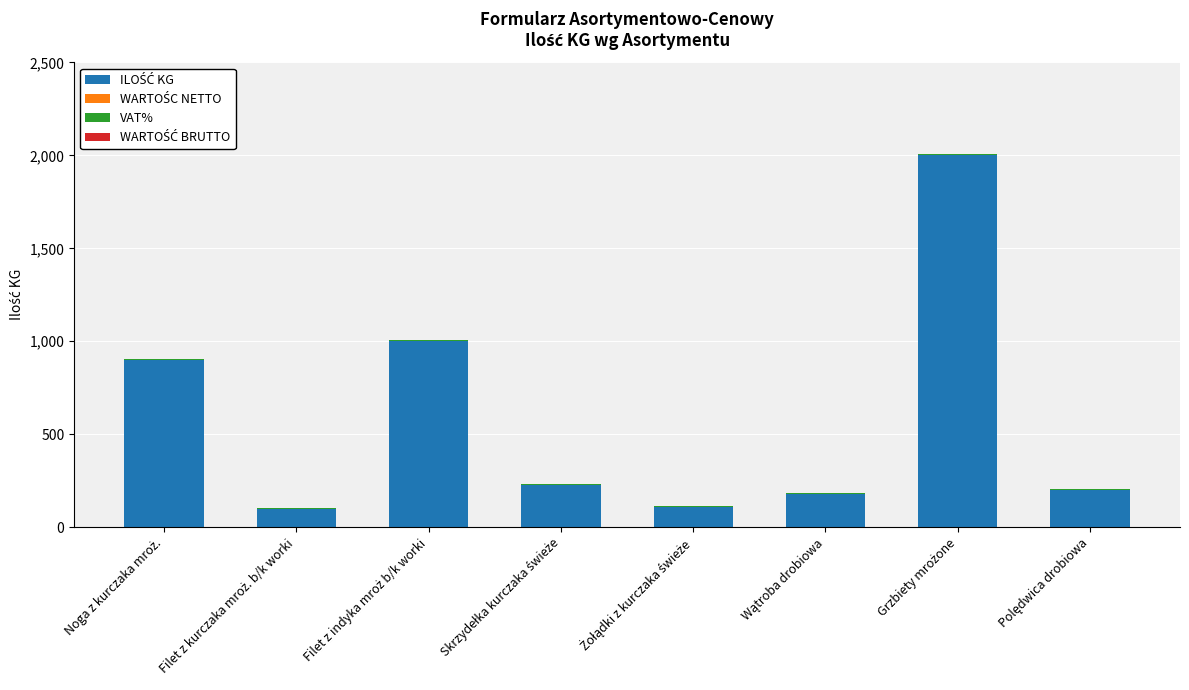

Between Filet z kurczaka mroż. b/k worki and Wątroba drobiowa, which is larger?

Wątroba drobiowa